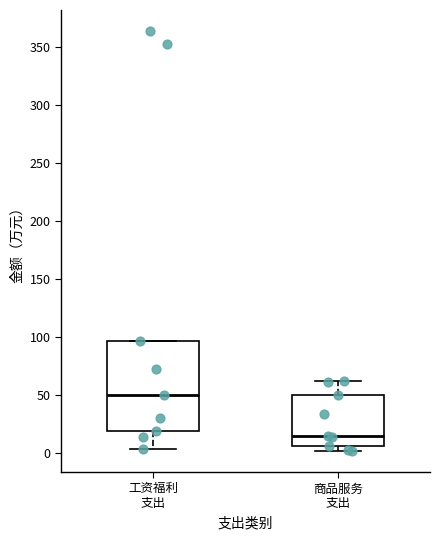

Reading left to right, transcribe this box plot: for each box, give where its median line is, the range the box spans, and where its two whiskers end, as read against the y-axis. The values are not printed on the chart, so give them approximately, as read against the axis.

工资福利 支出: median 50, box 20 to 95, whiskers 5 to 95
商品服务 支出: median 15, box 5 to 50, whiskers 0 to 60